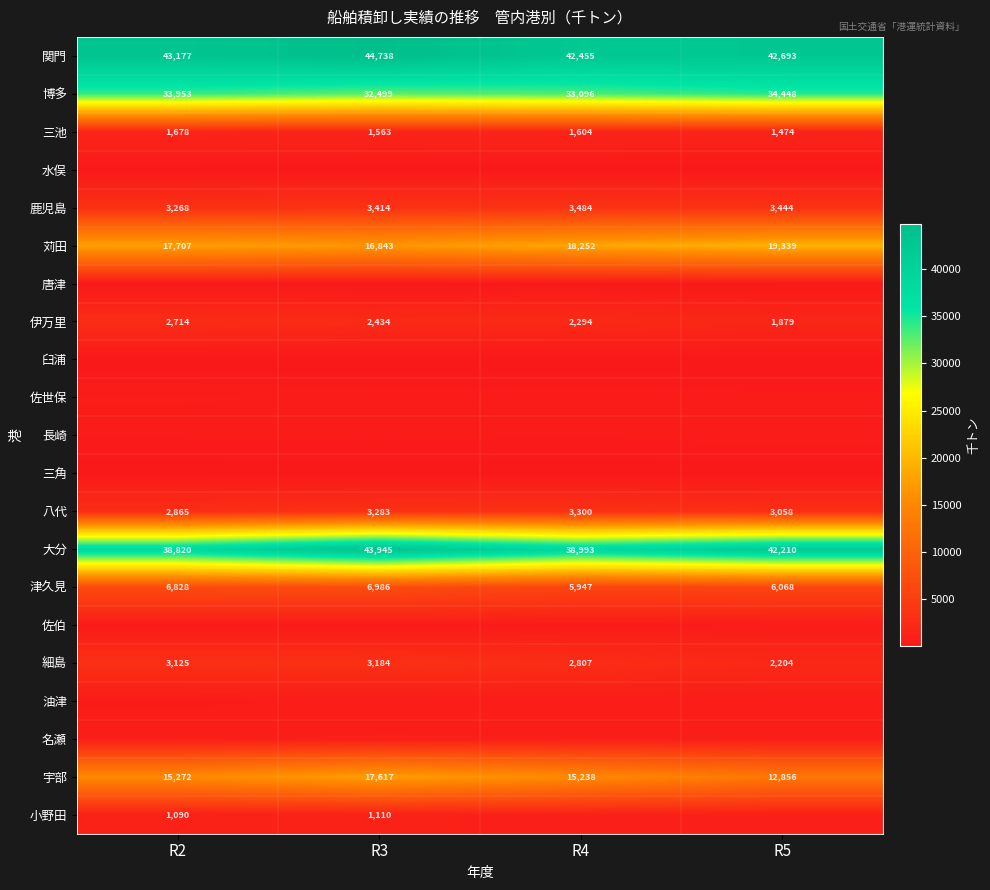

True or false: 三池 has a value of 1474 at R5.

True